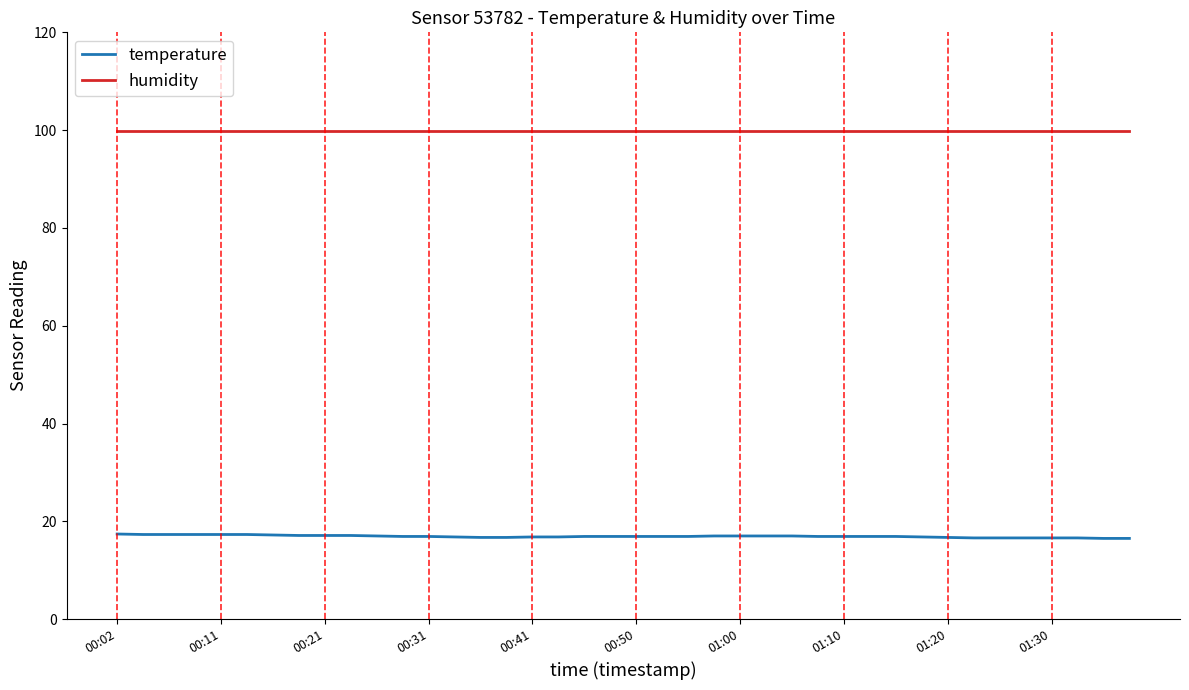

What is the maximum value for humidity?

99.9